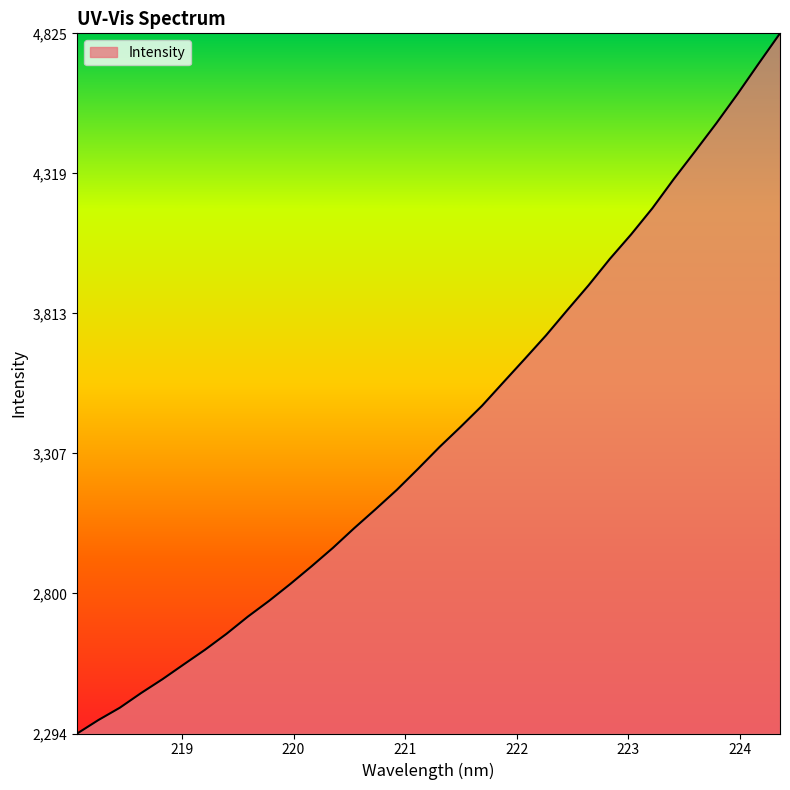

How many lines are shown in the chart?

1